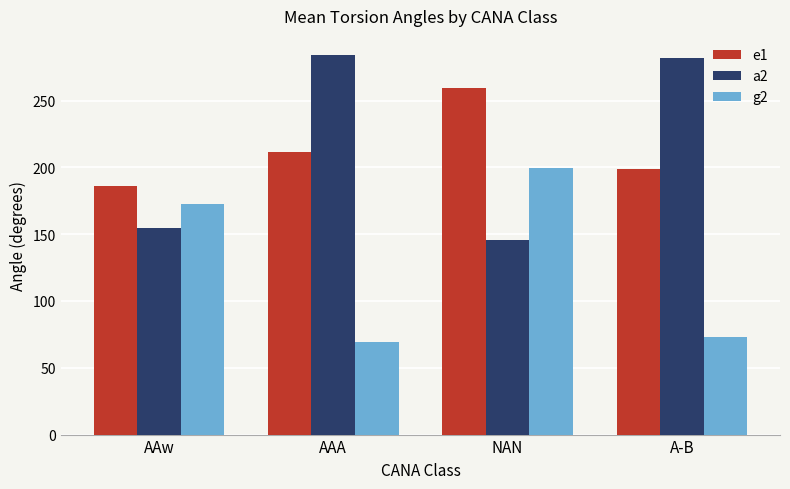

Which label corresponds to the smallest value in the chart?

AAA